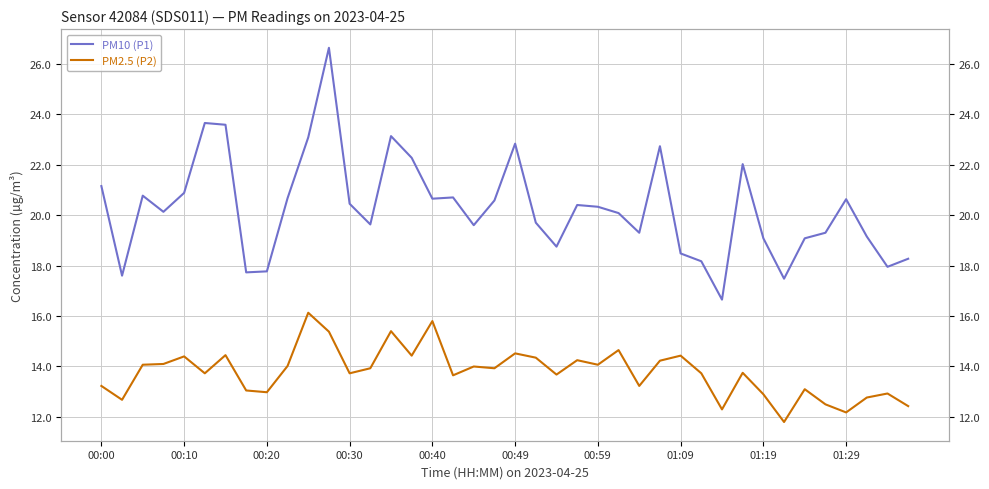

How many data points in PM2.5 (P2) are above 13?

30